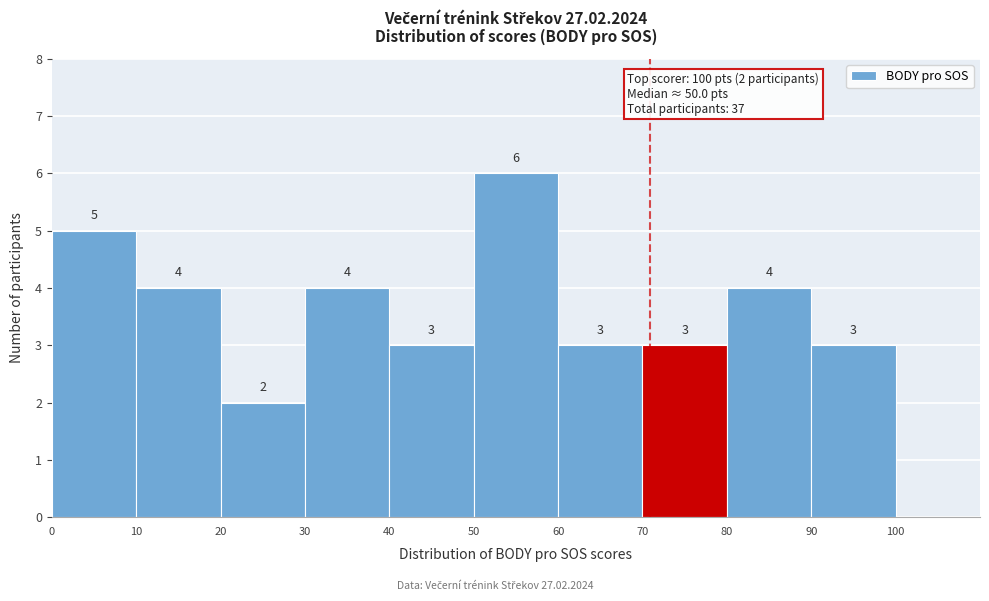

How tall is the bar that spans 40 to 50 on the x-axis?

3